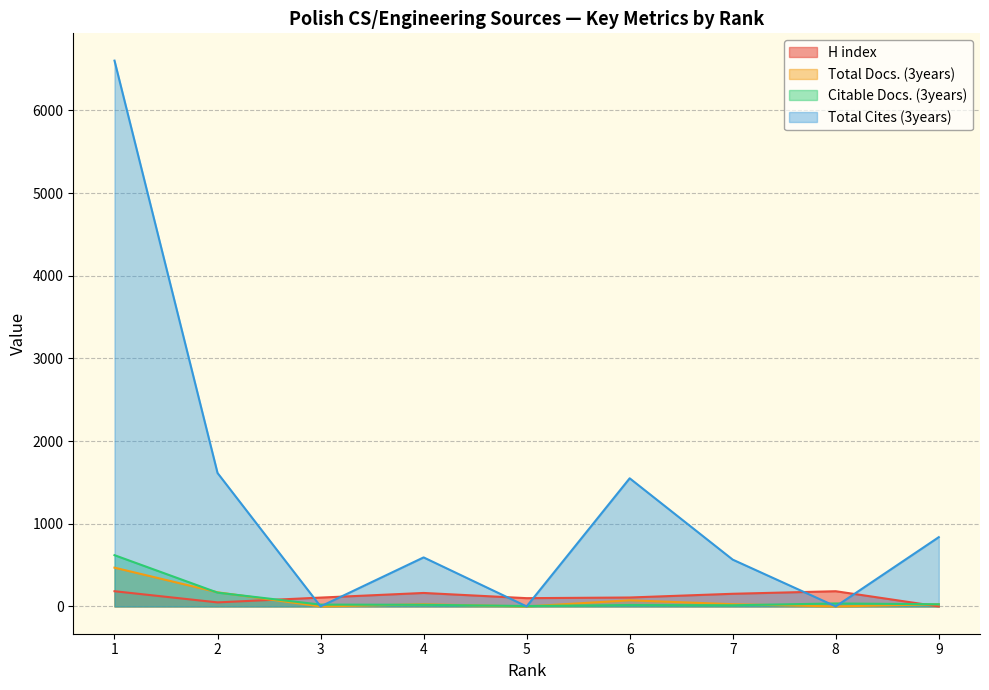

What are all the series names shown in the legend?

H index, Total Docs. (3years), Citable Docs. (3years), Total Cites (3years)